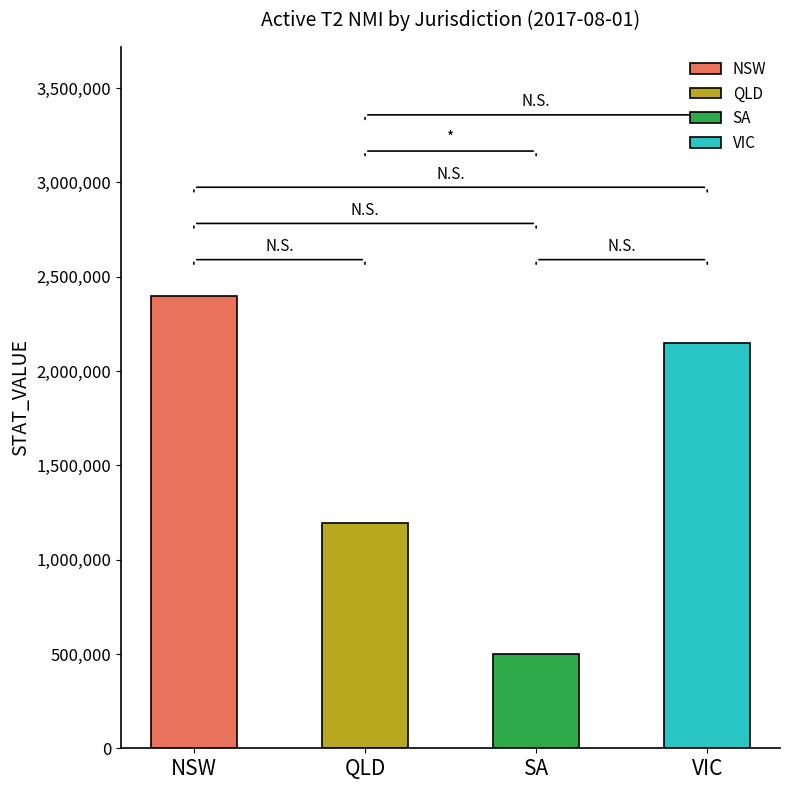

Rank the categories by value from lowest to highest.

SA, QLD, VIC, NSW